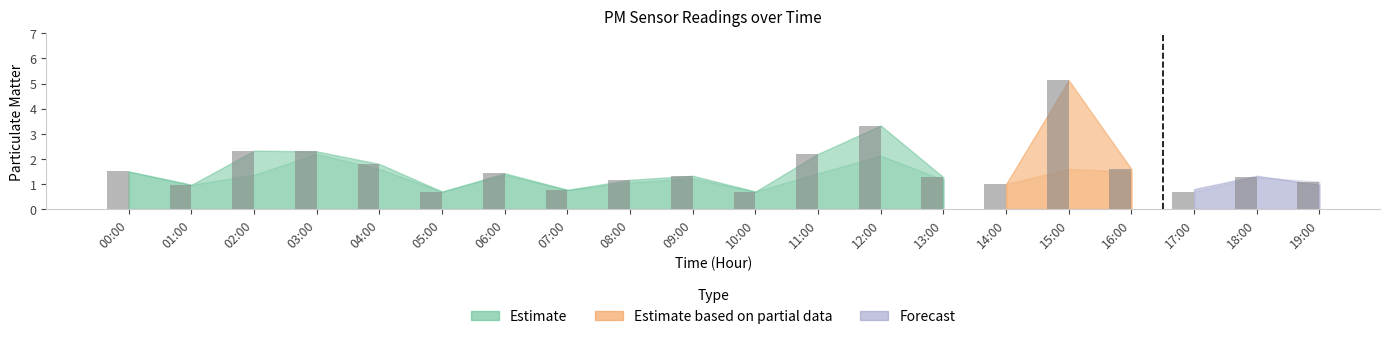

What is the difference between the maximum and second lowest values?

4.4